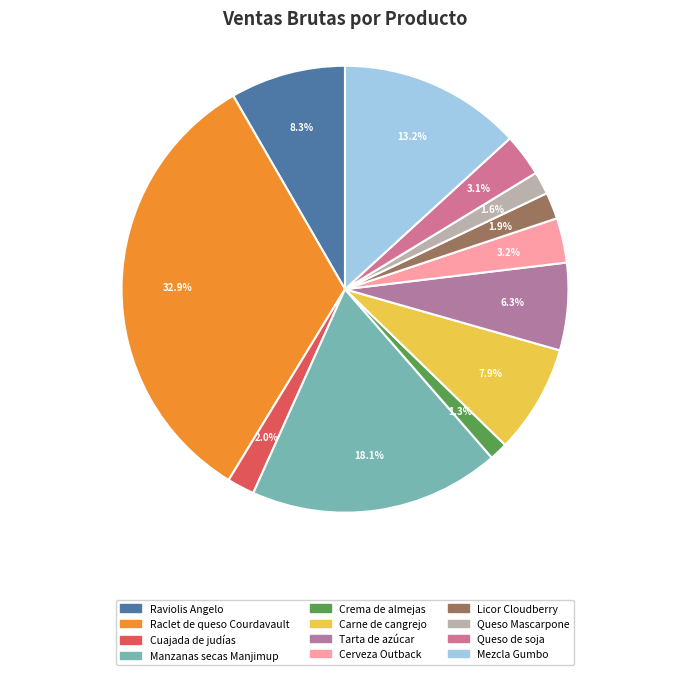

To the nearest percent, what is the difference between the largest and smallest slice percentages?

32%